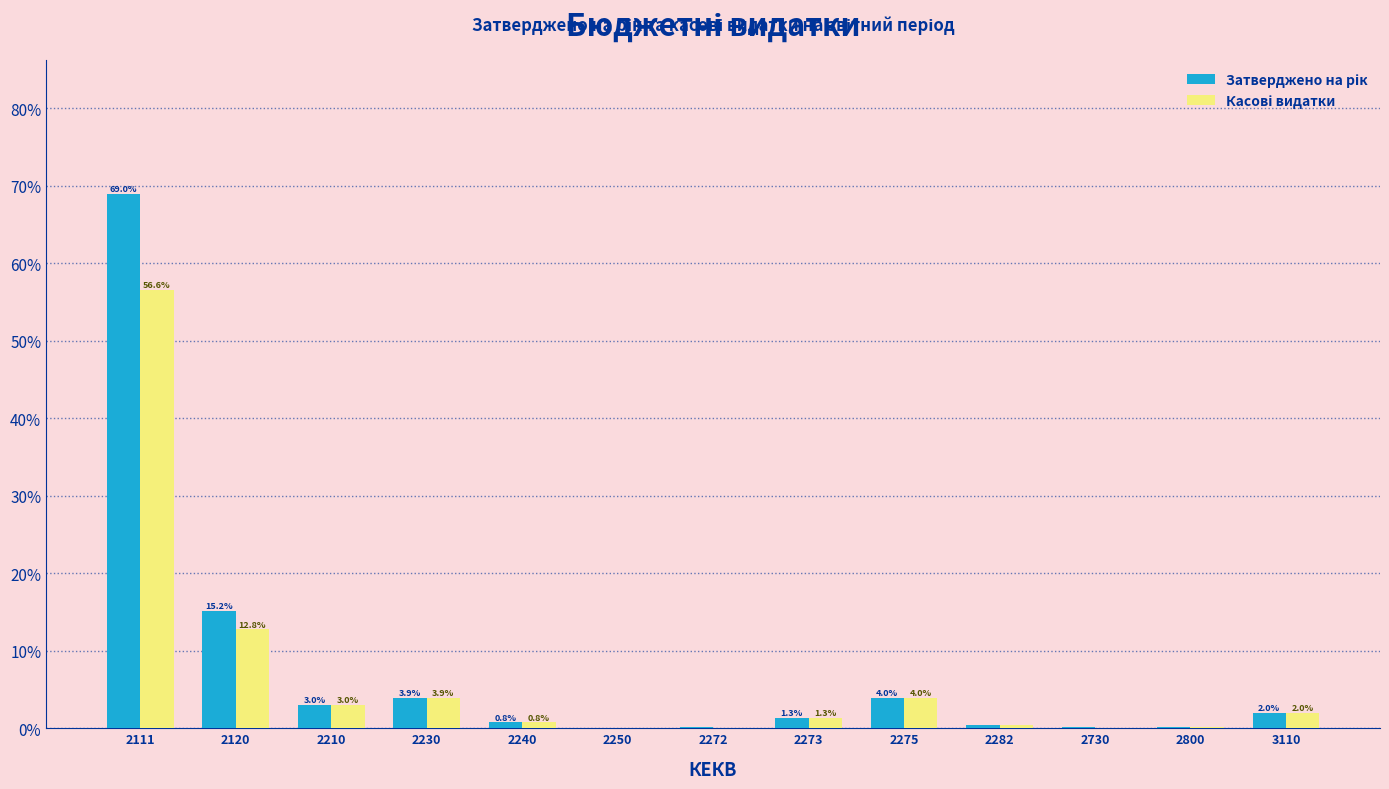

What is the greatest value displayed?

69.0